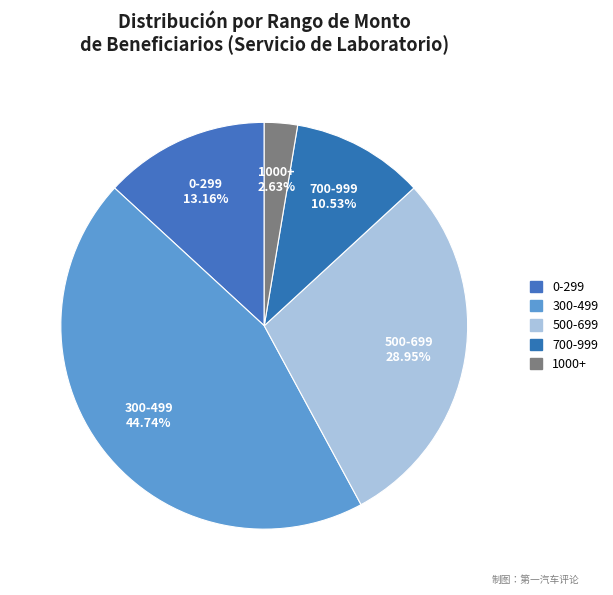

How many segments does this pie chart have?

5